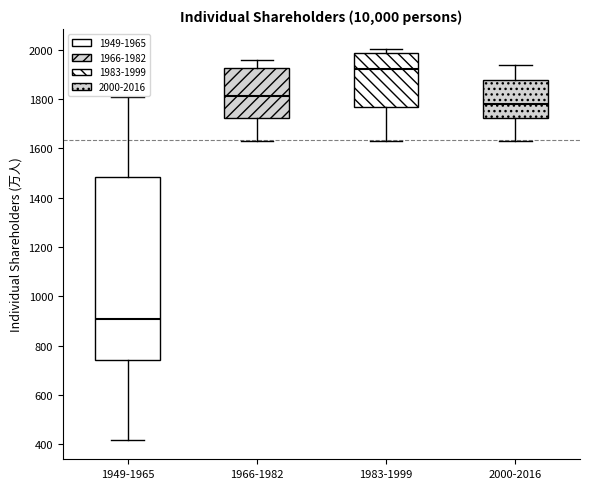

Comparing the boxes themselves (not the whiskers), which one is the tallest?

1949-1965